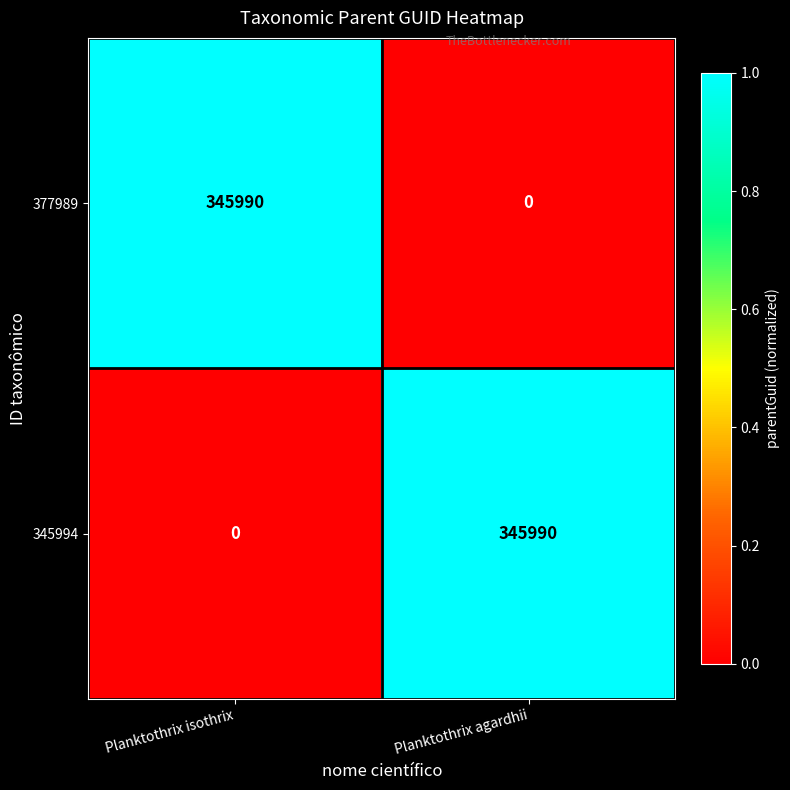

What is the total value across all series at Planktothrix isothrix?

345990